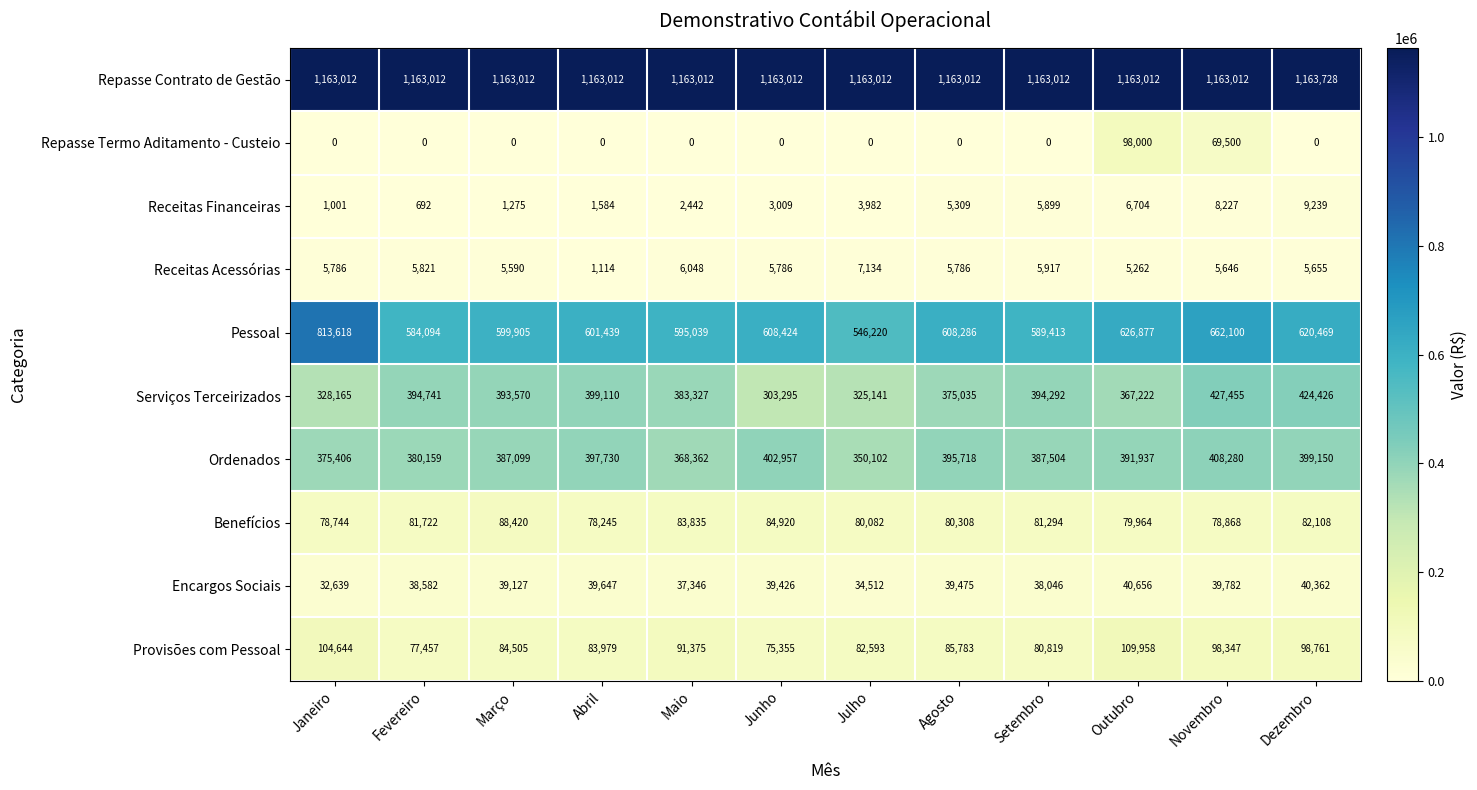

Is it true that Receitas Acessórias equals 7134 at Julho?

True